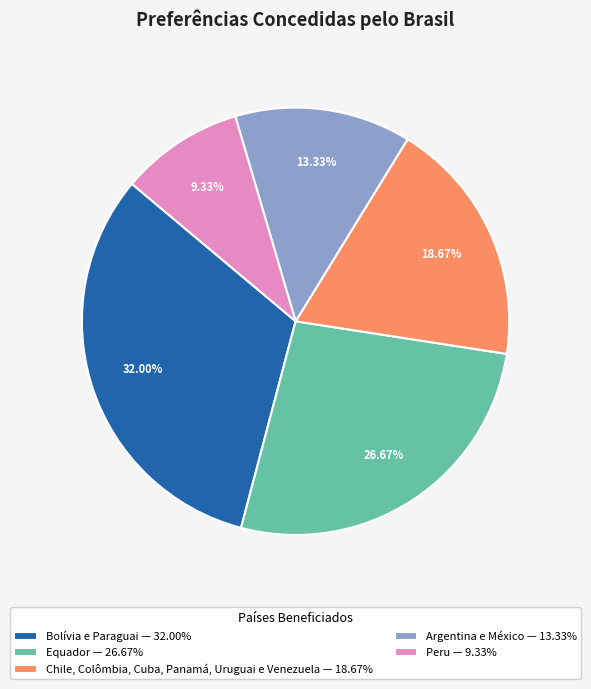

Count the number of slices in the pie.

5